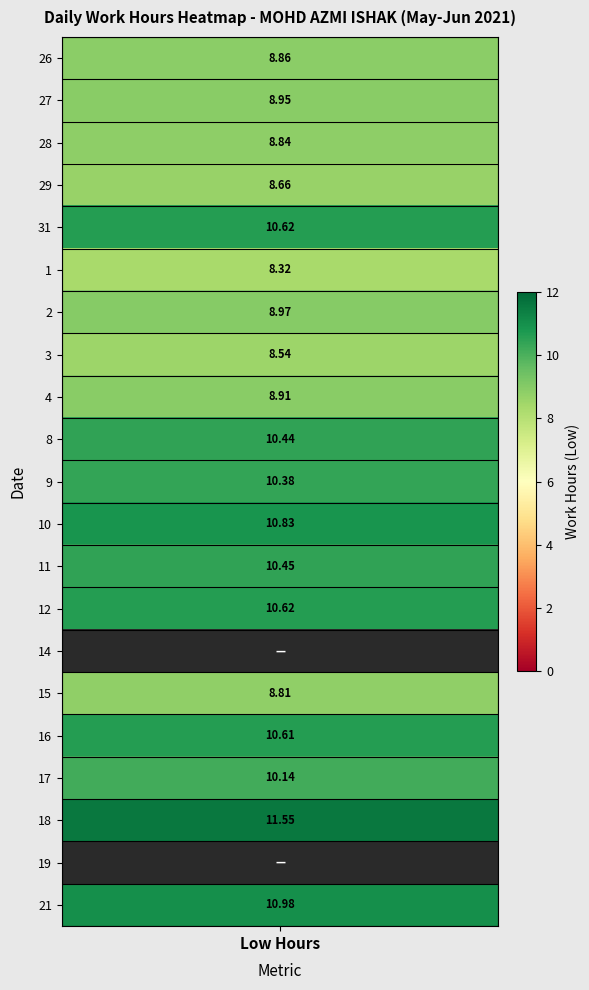

Is it true that 18 equals 11.6 at 0?

True